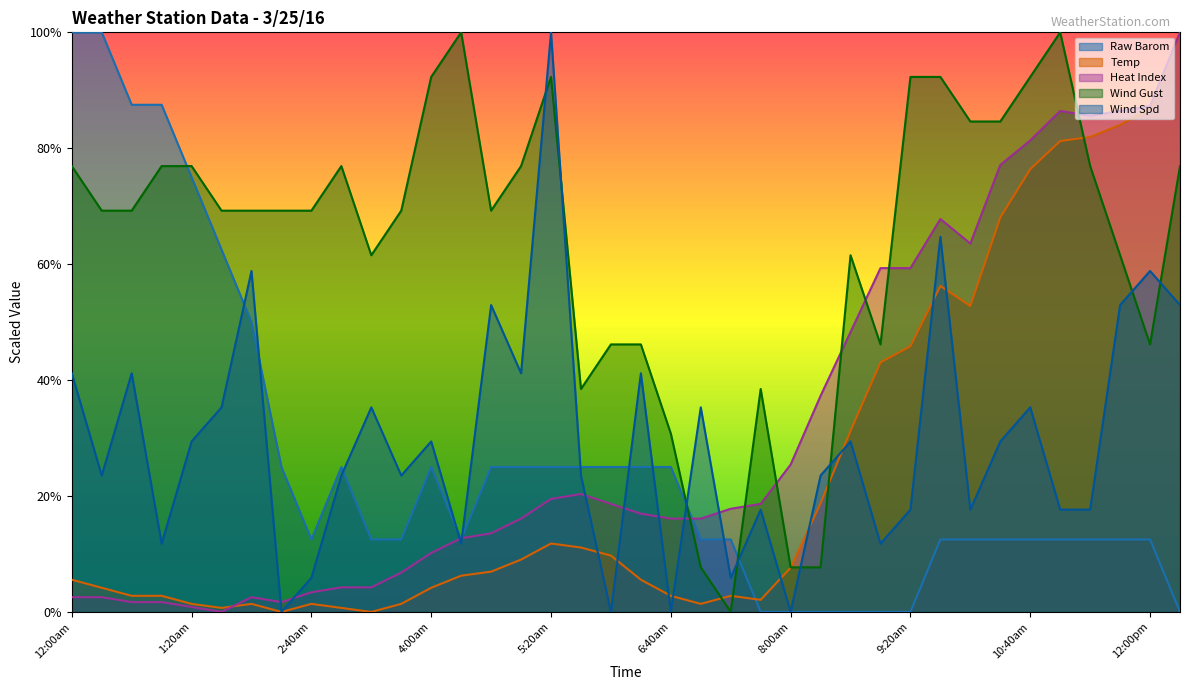

Where is the first local maximum for Heat Index?

2:00am